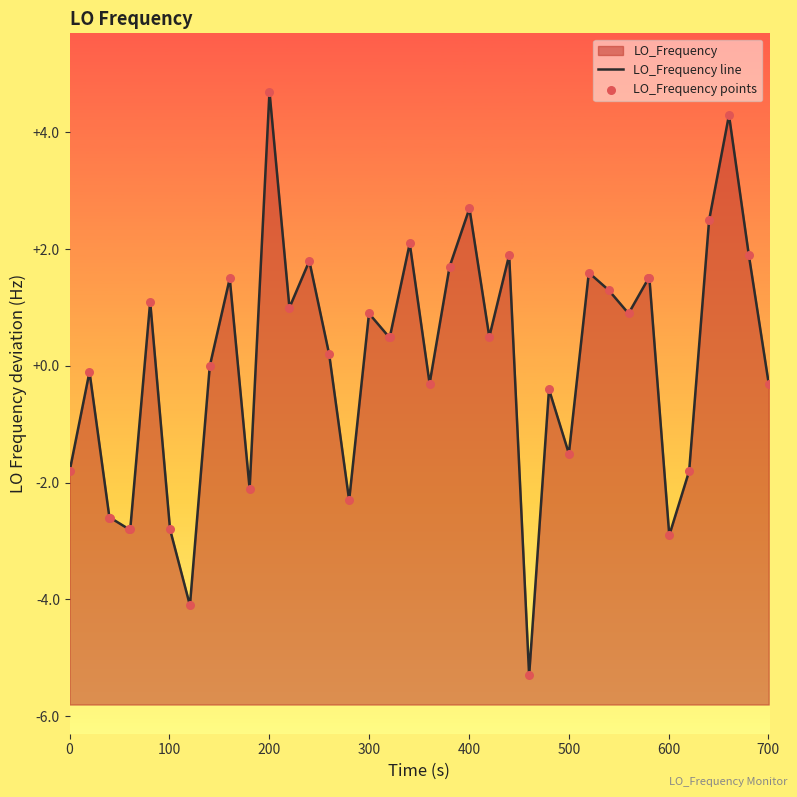

Which series reaches the maximum Y coordinate?

LO_Frequency line